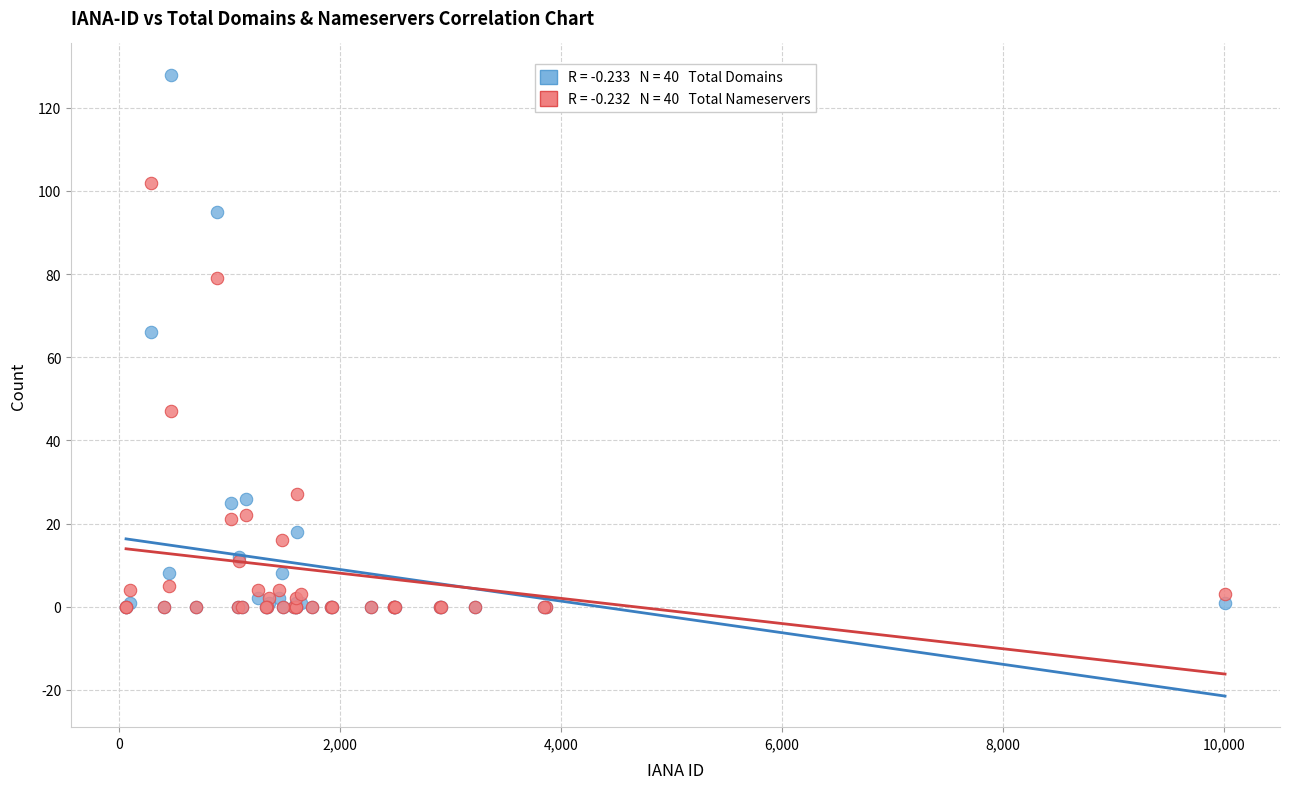

Across all series, what Y value is closest to 64?

66